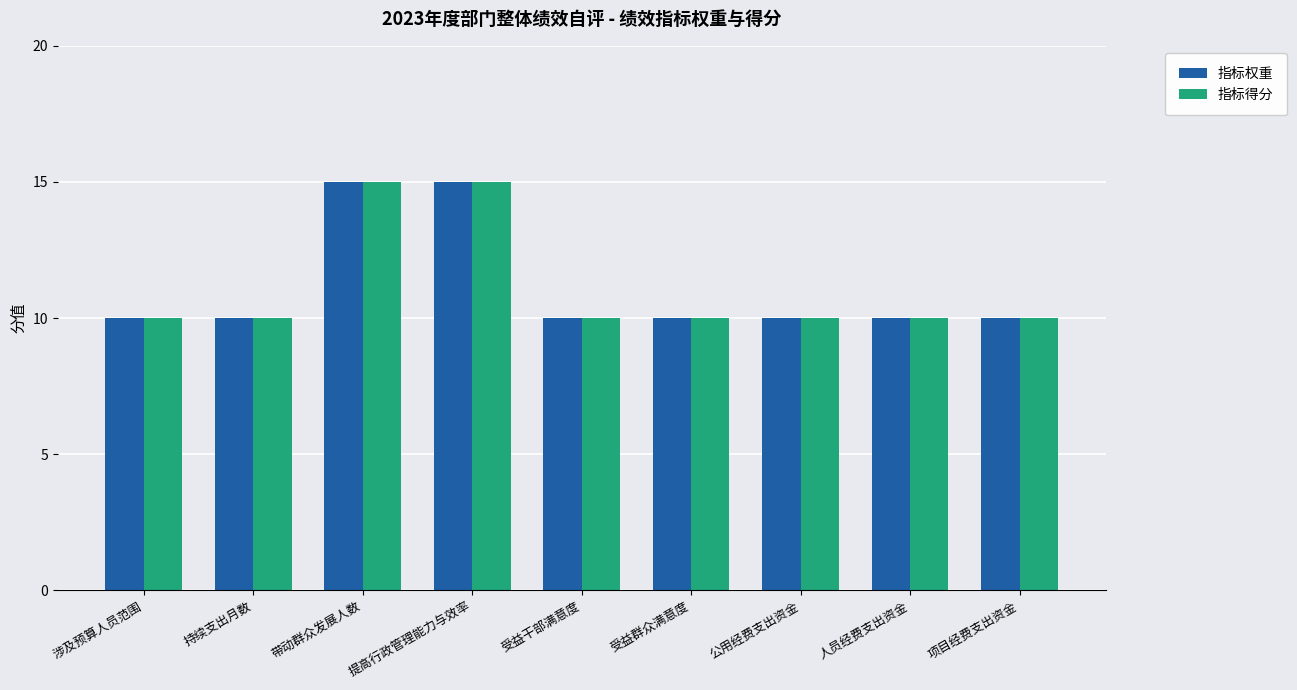

Is the value of 指标得分 at 提高行政管理能力与效率 greater than the value of 指标权重 at 项目经费支出资金?

Yes